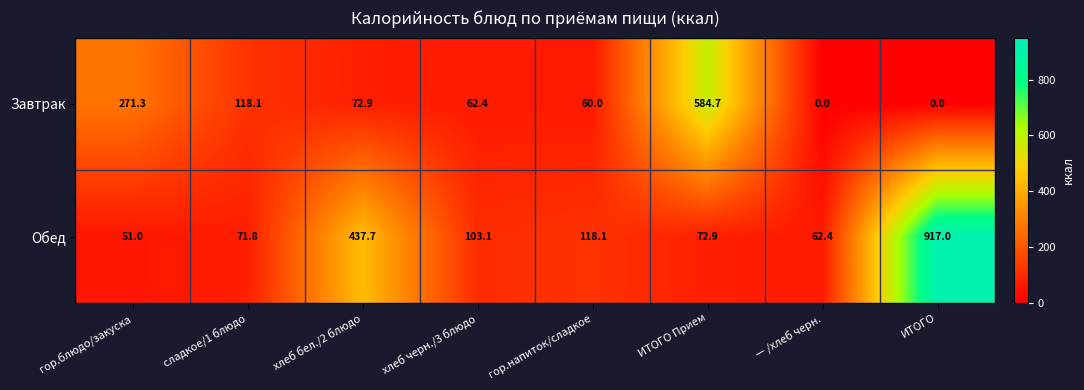

What is the difference between the second highest and minimum values in the Завтрак series?

271.3